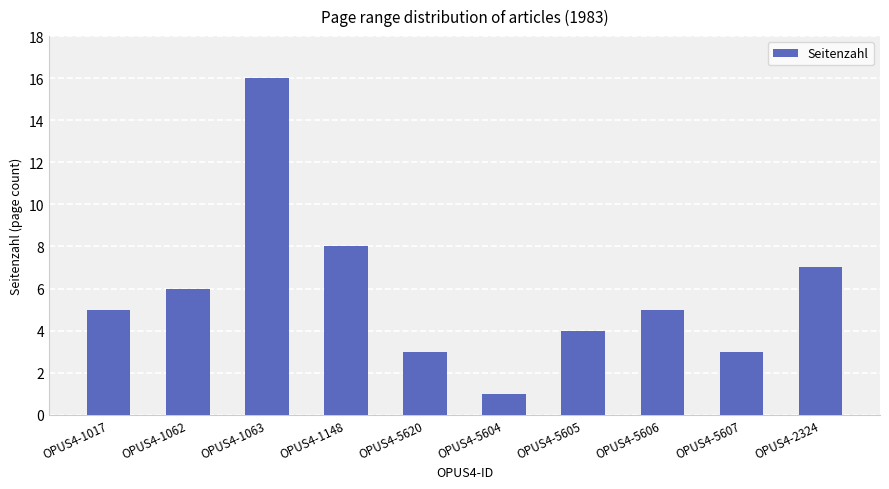

What value does the data have at OPUS4-5620?

3